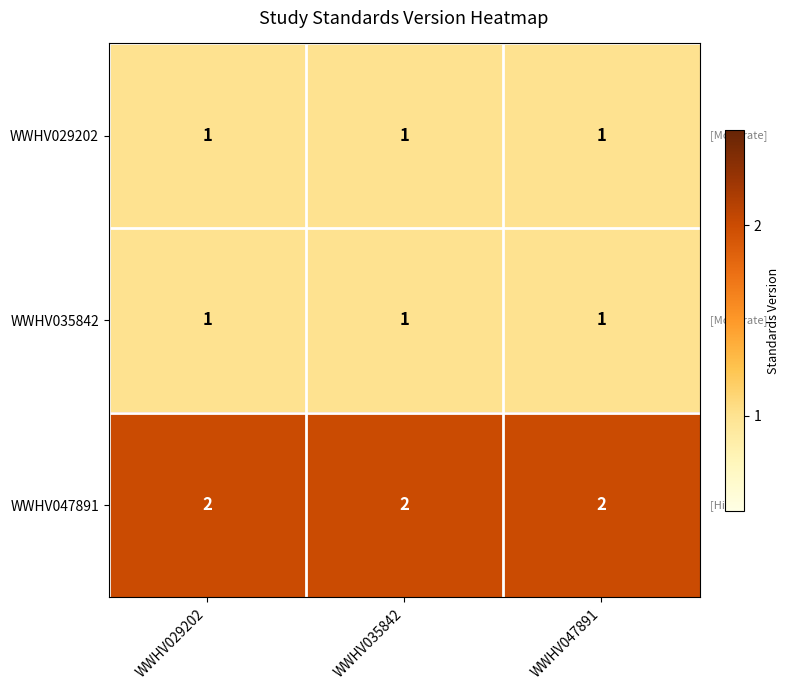

Which series has the largest total across all categories?

WWHV047891